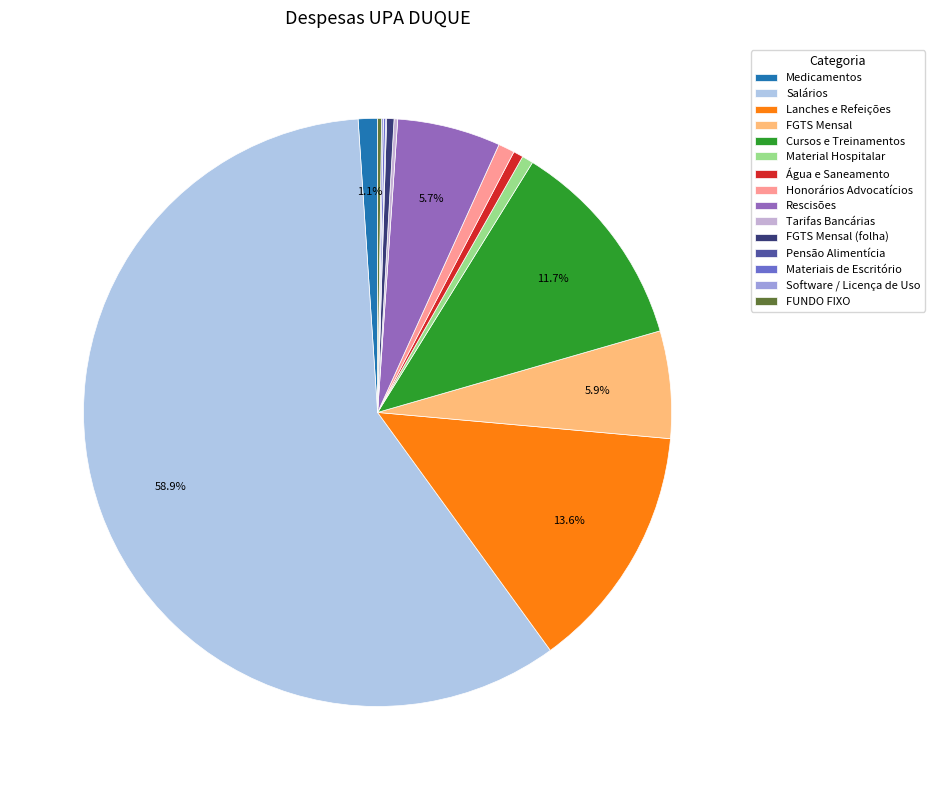

Which slice represents more than half of the pie?

Salários